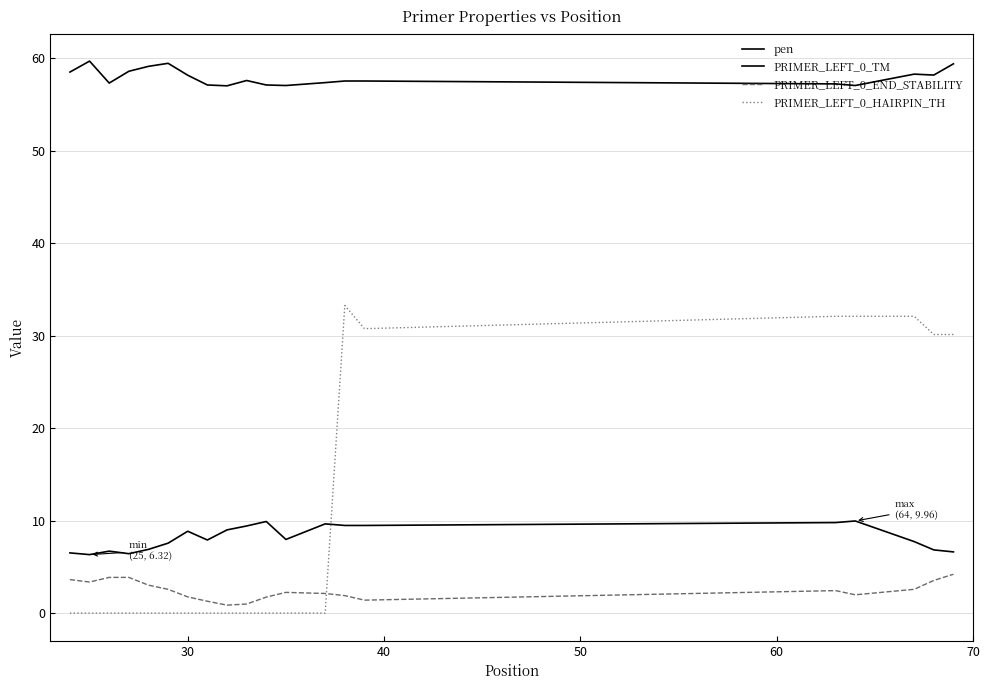

How many categories are shown in the chart?

20